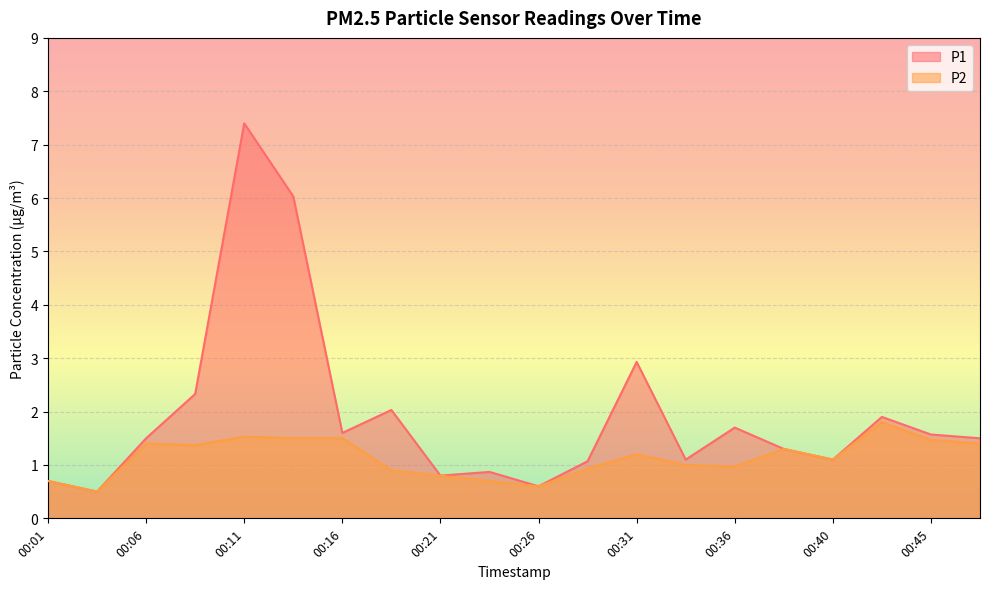

Which has a higher value, 00:14 or 00:48?

00:14